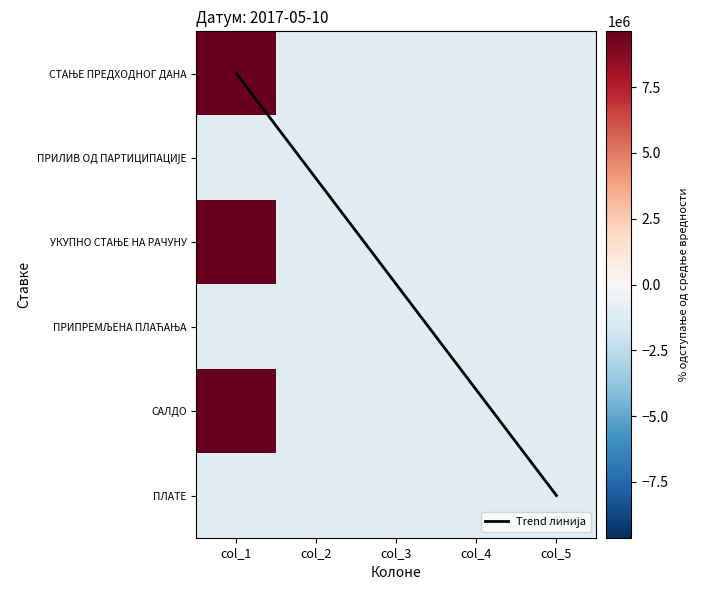

What is the sum of the Trend линија values at col_3 and col_4?

6.2